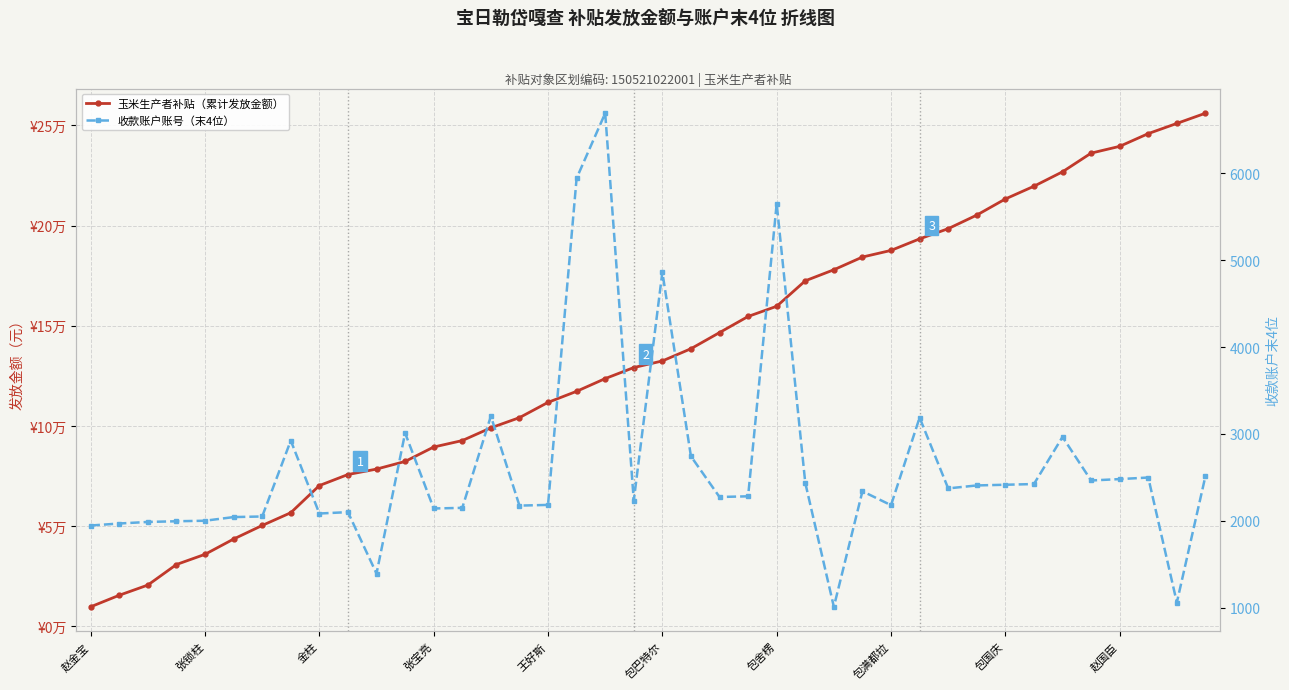

List the labels in order of 玉米生产者补贴（累计发放金额） value, largest first.

39, 38, 37, 36, 35, 34, 33, 32, 31, 30, 29, 28, 27, 26, 25, 24, 23, 22, 21, 20, 19, 18, 17, 16, 15, 14, 13, 12, 11, 10, 赵国臣, 包国庆, 包满都拉, 包舍楞, 包巴特尔, 王好斯, 张宝亮, 金柱, 张锁柱, 赵金宝